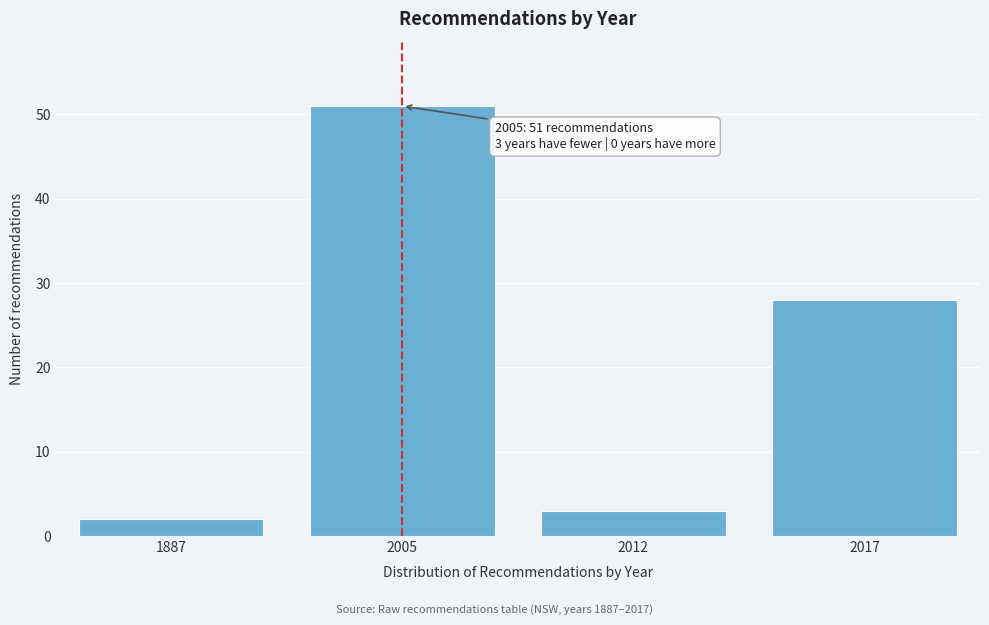

Reading left to right, transcribe all the data shown in this chart.

1887=2	2005=51	2012=3	2017=28